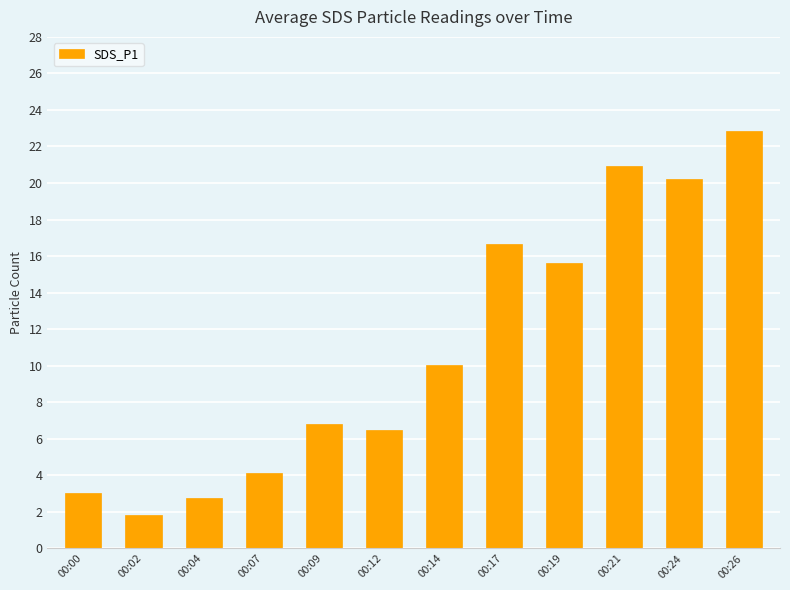

Which category has the highest value across all series?

00:26